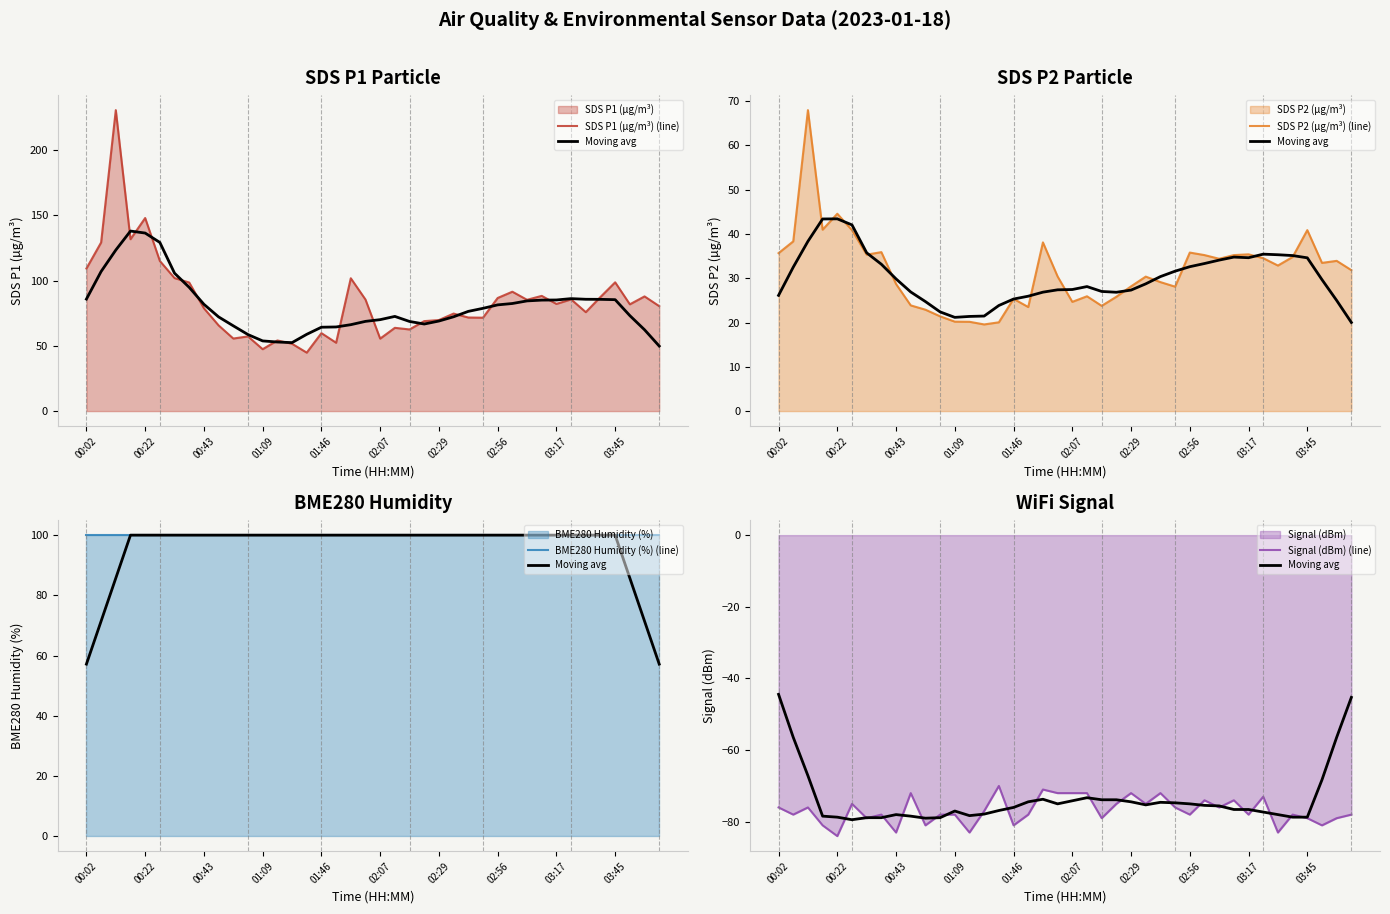

True or false: Signal (dBm) (line) and BME280 Humidity (%) (line) intersect in this chart.

False